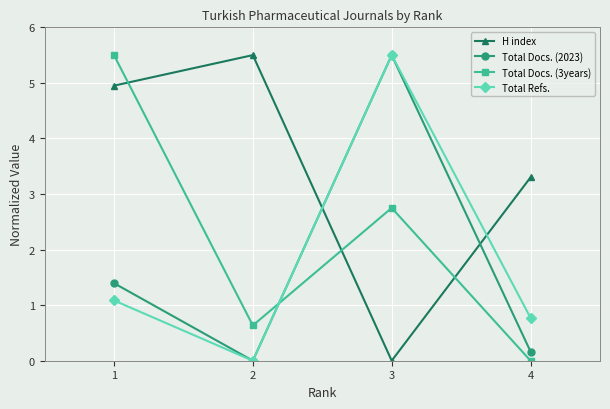

Reading left to right, extract all data points from this chart.

H index: 5.0	5.5	0.0	3.3
Total Docs. (2023): 1.4	0.0	5.5	0.2
Total Docs. (3years): 5.5	0.6	2.8	0.0
Total Refs.: 1.1	0.0	5.5	0.8